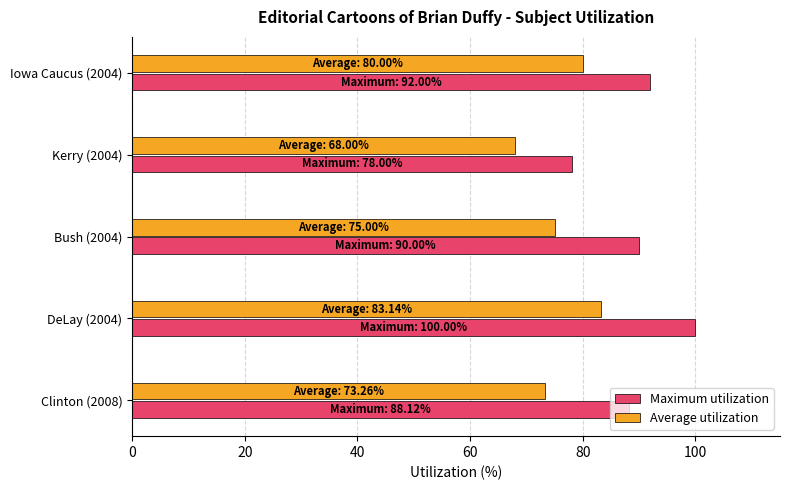

Rank the series by their average value, from highest to lowest.

Maximum utilization, Average utilization